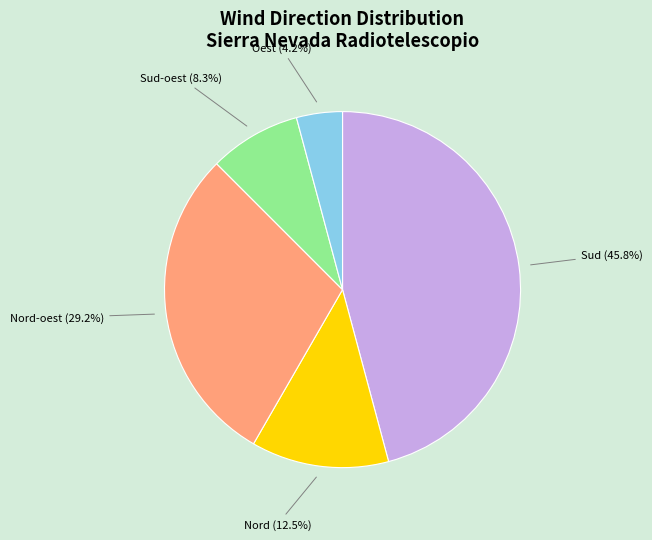

Does any single category account for the majority?

No